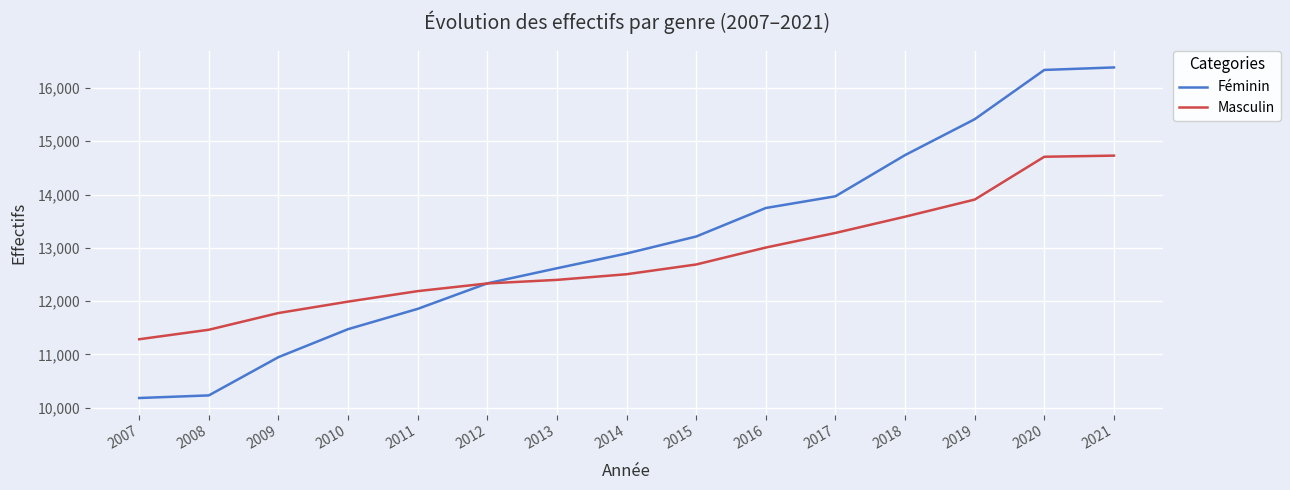

Between 2011 and 2020, which series saw the biggest shift?

Féminin